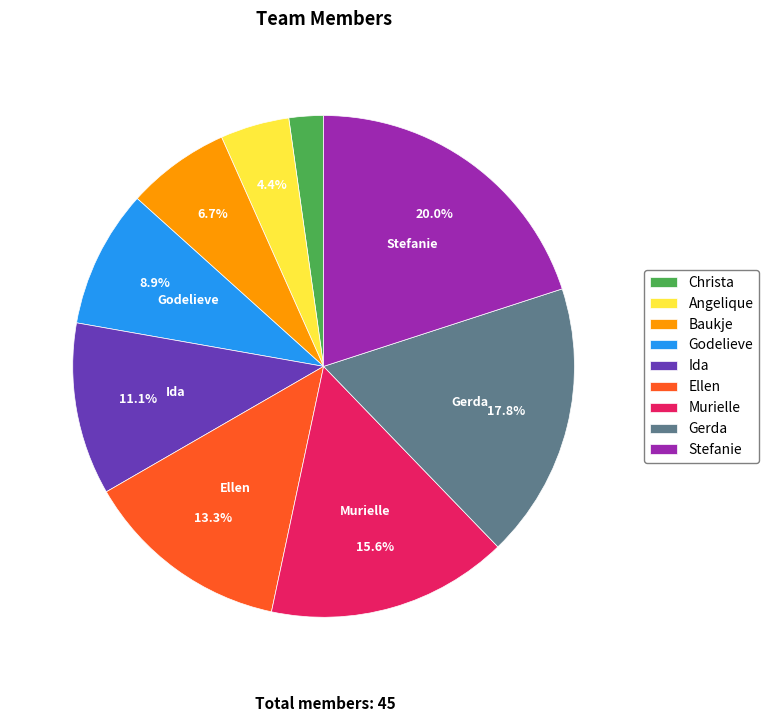

Is Ellen the majority of the pie?

No